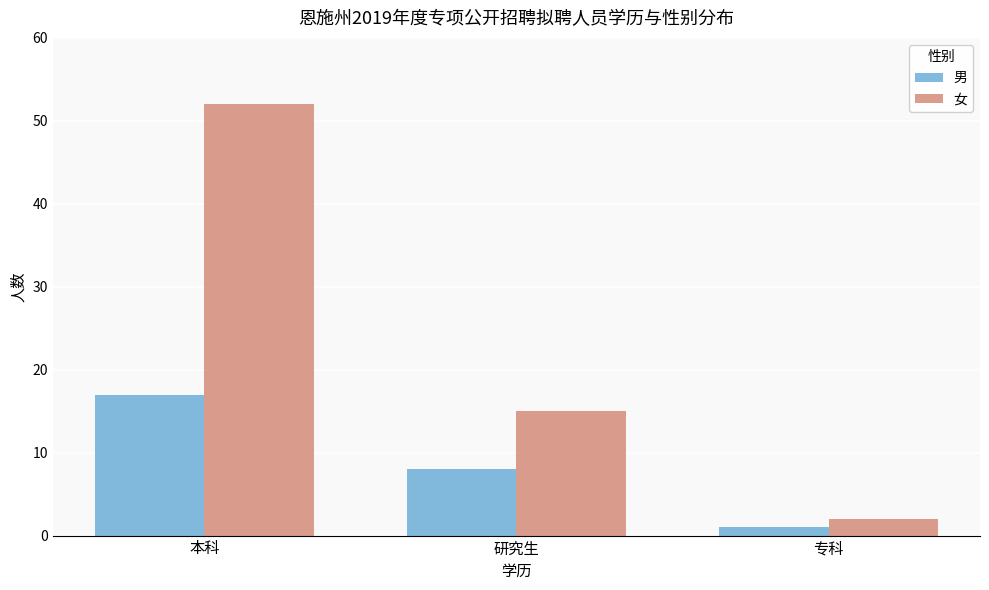

What is the sum of the 男 values at 研究生 and 专科?

9